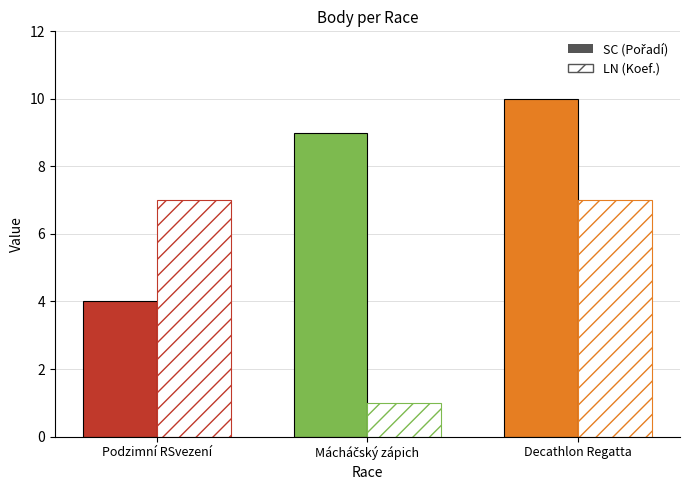

What is the maximum value shown in the chart?

10